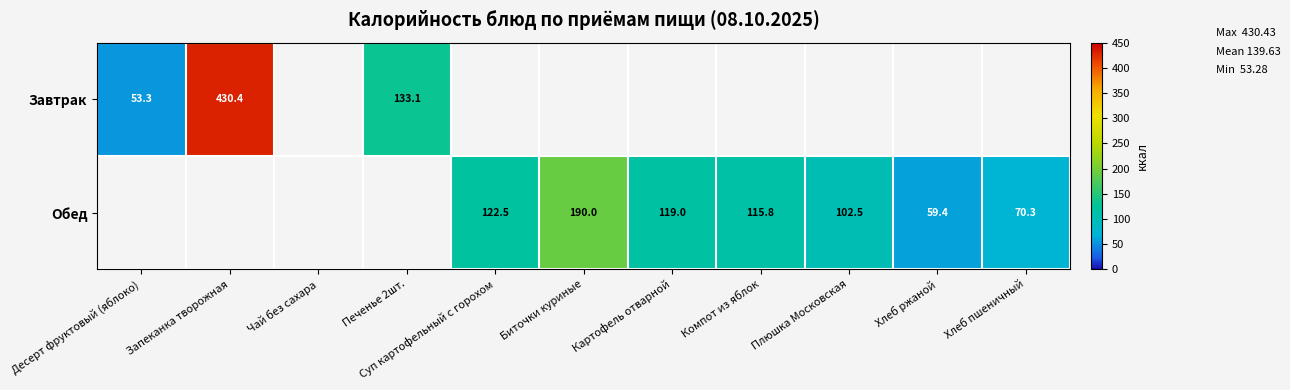

Between Запеканка творожная and Картофель отварной, which series saw the biggest shift?

Завтрак